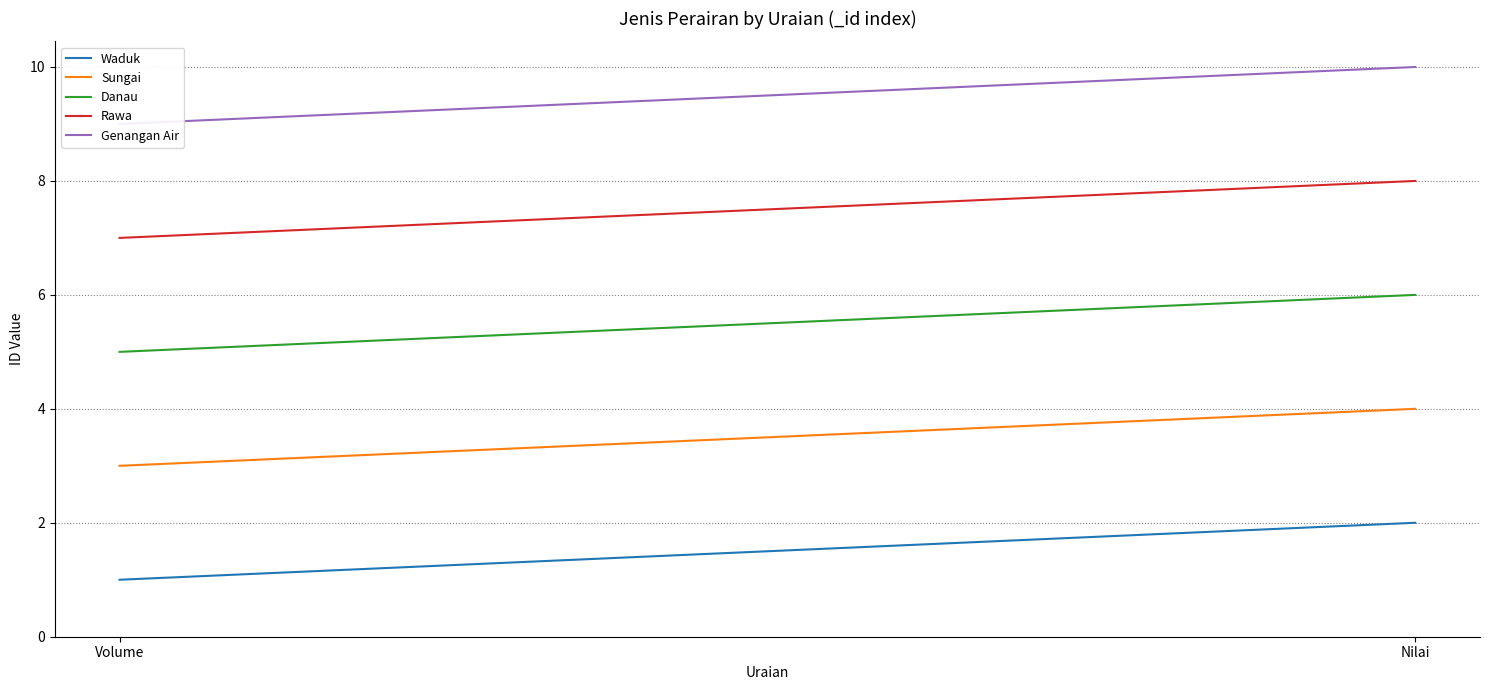

Is it true that Genangan Air equals 9 at Volume?

True